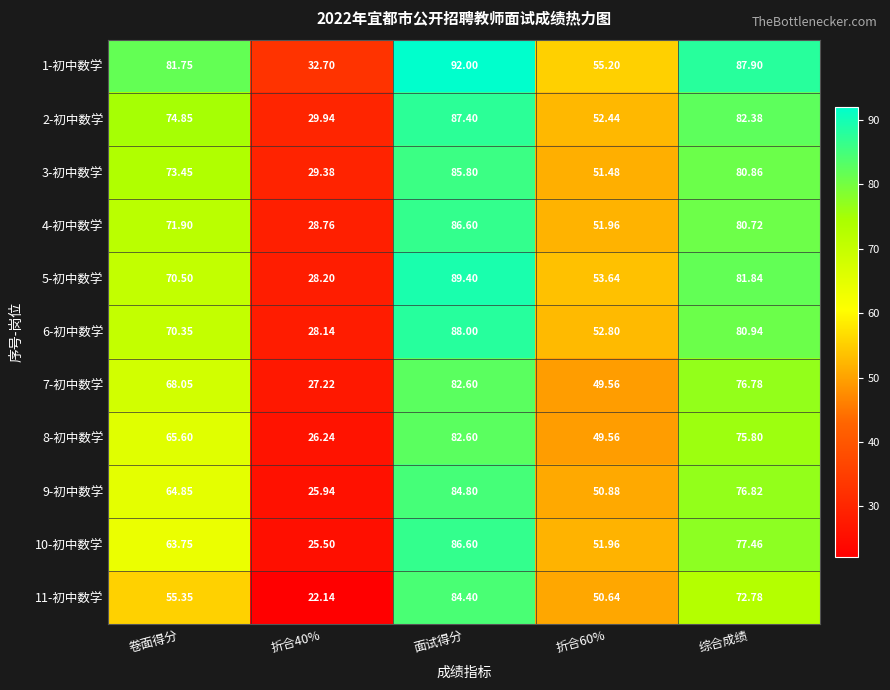

Where does the 1-初中数学 series first go above 81?

卷面得分